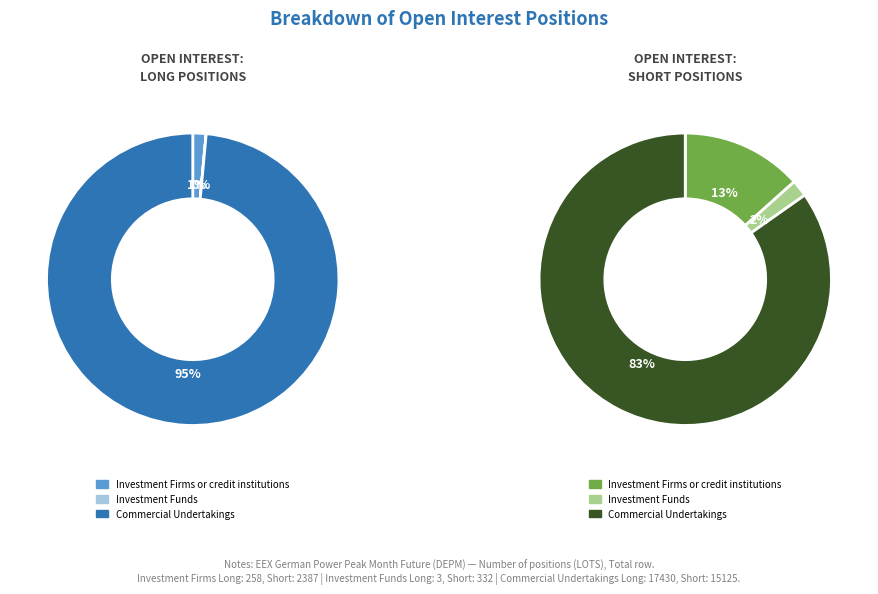

To the nearest percent, what is the average slice percentage?

33%